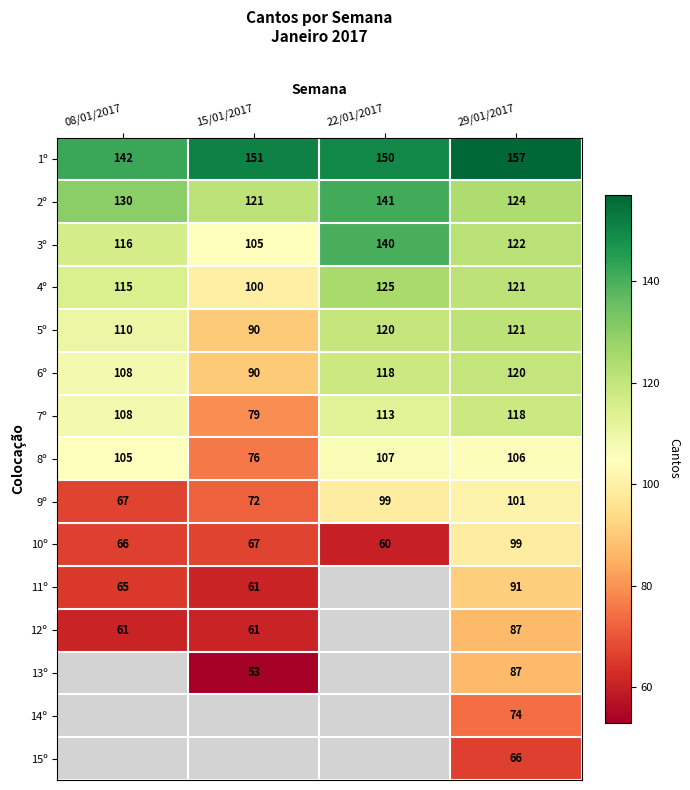

What is the minimum value for 3º?

105